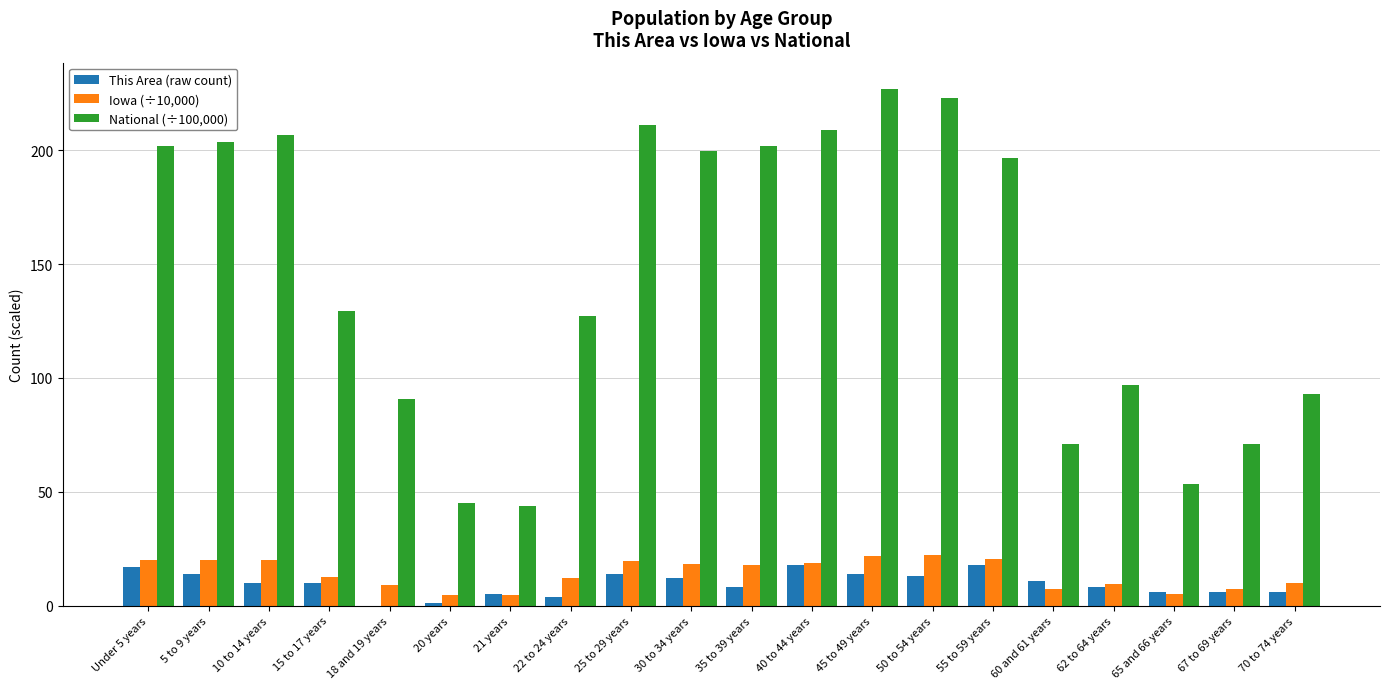

Which series has the largest total across all categories?

National (÷100,000)